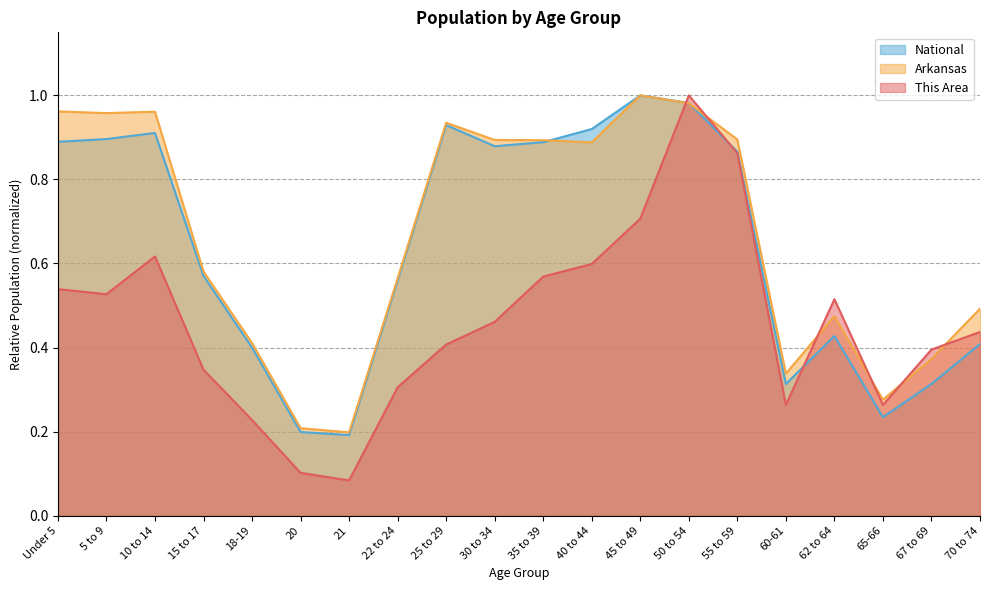

Reading right to left, extract all data points from this chart.

This Area: 70 to 74=0.4	67 to 69=0.4	65-66=0.3	62 to 64=0.5	60-61=0.3	55 to 59=0.9	50 to 54=1.0	45 to 49=0.7	40 to 44=0.6	35 to 39=0.6	30 to 34=0.5	25 to 29=0.4	22 to 24=0.3	21=0.1	20=0.1	18-19=0.2	15 to 17=0.3	10 to 14=0.6	5 to 9=0.5	Under 5=0.5
Arkansas: 70 to 74=0.5	67 to 69=0.4	65-66=0.3	62 to 64=0.5	60-61=0.3	55 to 59=0.9	50 to 54=1.0	45 to 49=1.0	40 to 44=0.9	35 to 39=0.9	30 to 34=0.9	25 to 29=0.9	22 to 24=0.6	21=0.2	20=0.2	18-19=0.4	15 to 17=0.6	10 to 14=1.0	5 to 9=1.0	Under 5=1.0
National: 70 to 74=0.4	67 to 69=0.3	65-66=0.2	62 to 64=0.4	60-61=0.3	55 to 59=0.9	50 to 54=1.0	45 to 49=1.0	40 to 44=0.9	35 to 39=0.9	30 to 34=0.9	25 to 29=0.9	22 to 24=0.6	21=0.2	20=0.2	18-19=0.4	15 to 17=0.6	10 to 14=0.9	5 to 9=0.9	Under 5=0.9